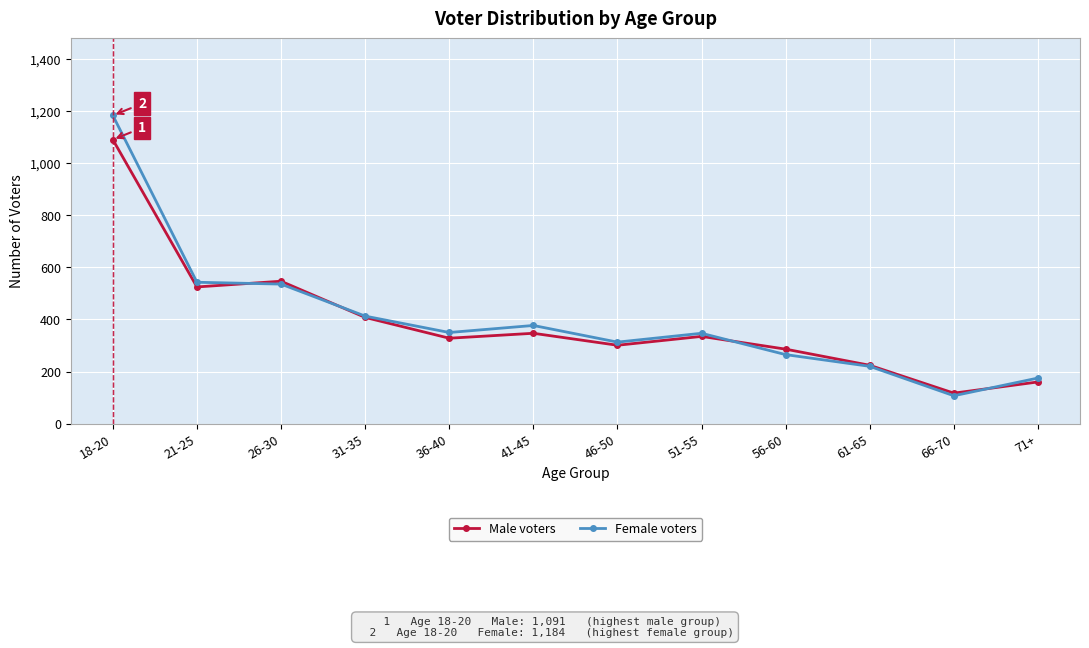

True or false: Male voters has more than 0 interior local peaks.

True